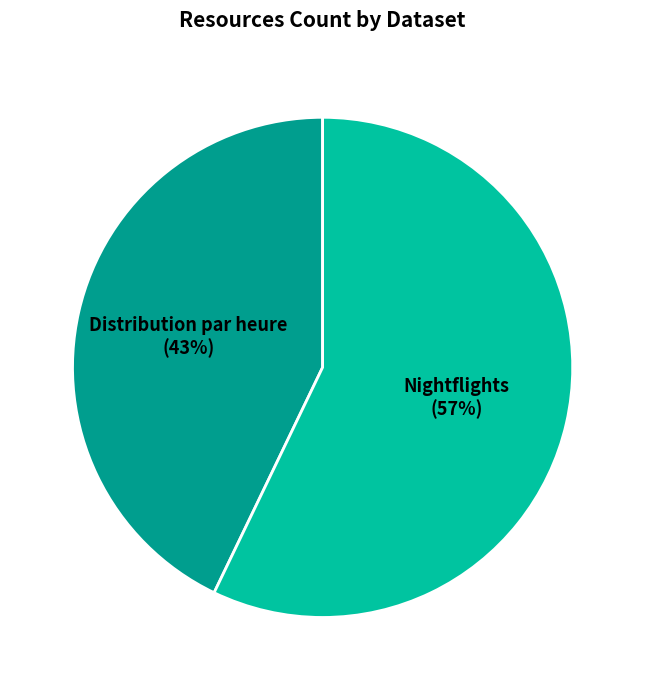

To the nearest percent, what is the difference between the largest and smallest slice percentages?

14%